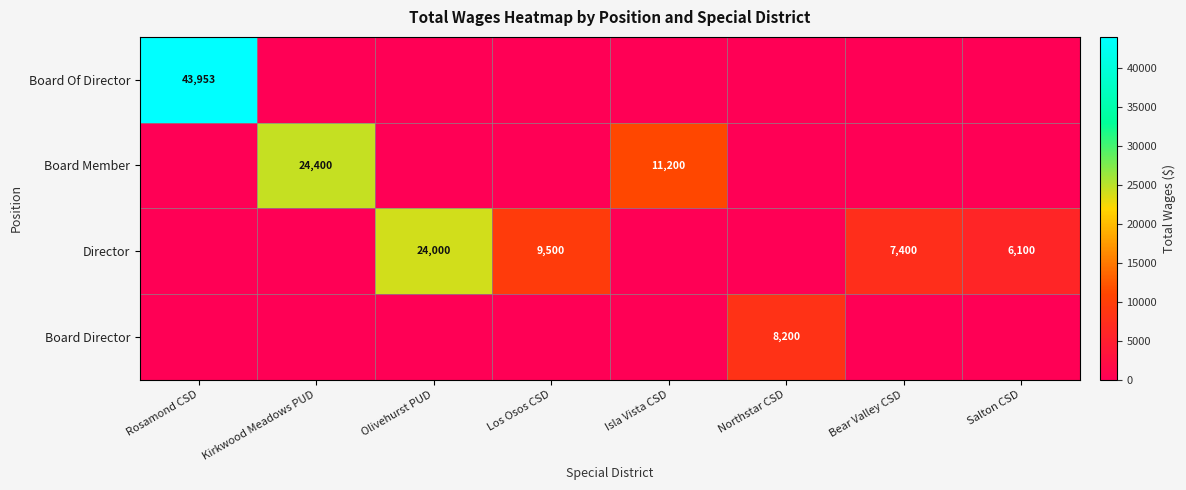

The Director series shows 7400 at Bear Valley CSD. True or false?

True